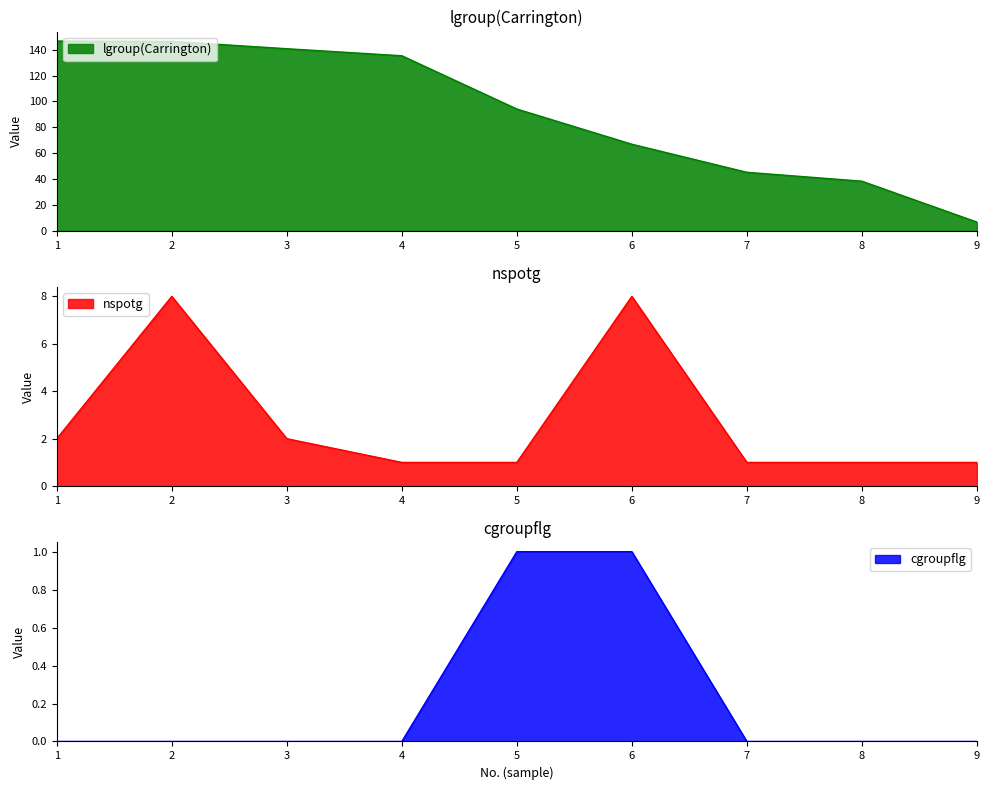

Does the chart have visible grid lines?

No